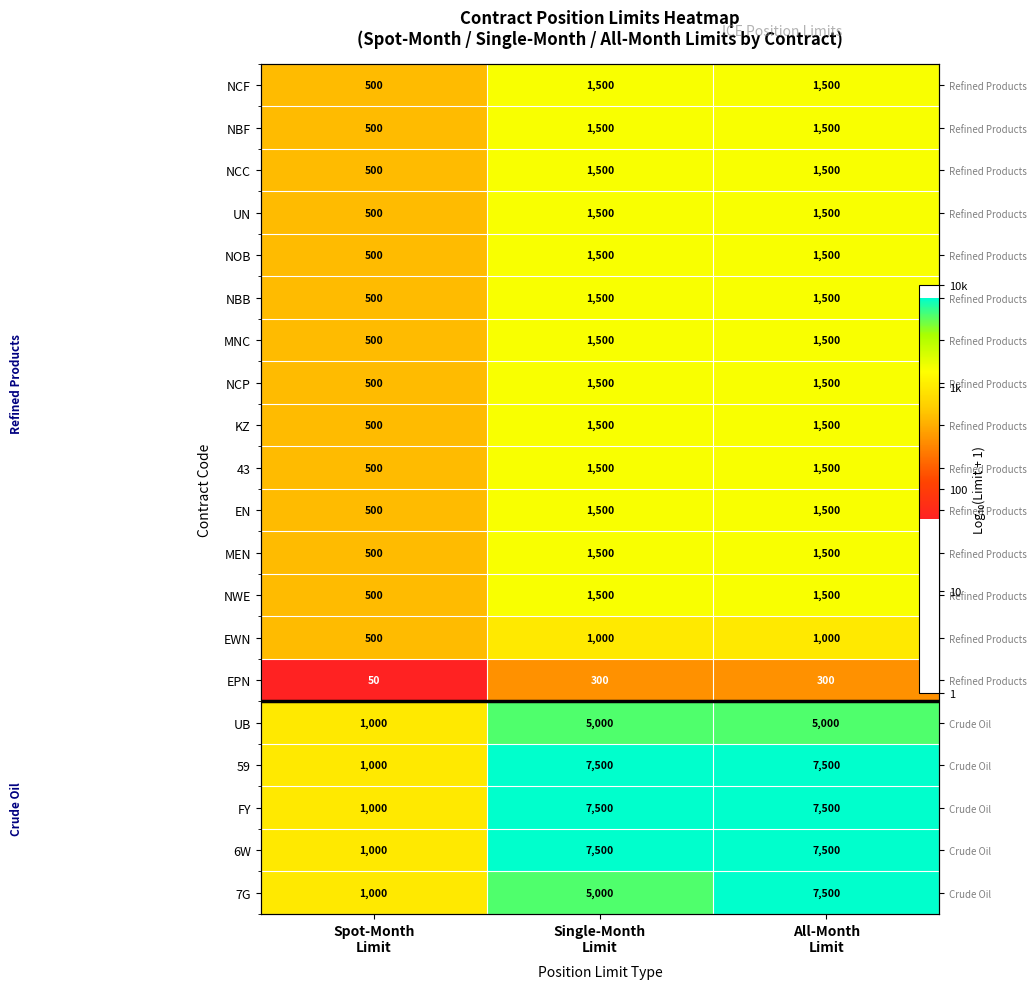

Which category has the lowest value in the 6W series?

Spot-Month Limit